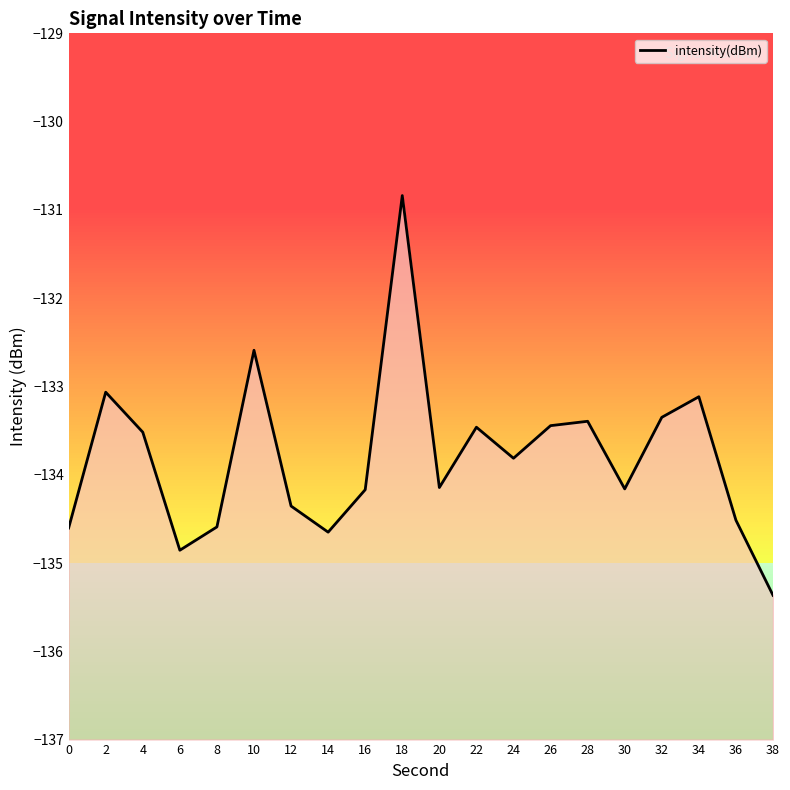

How many data points does each series have?

20